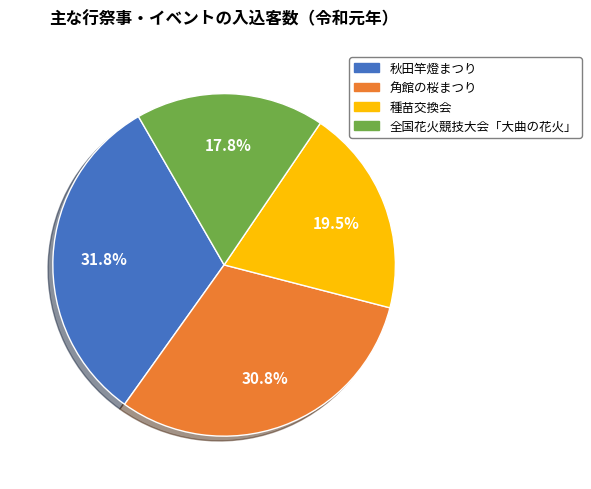

Which category has the smallest portion of the pie?

全国花火競技大会「大曲の花火」